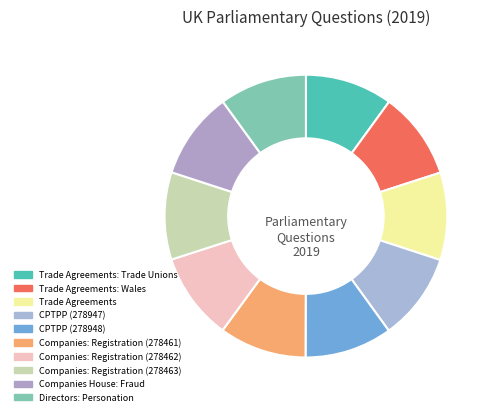

How many segments does this pie chart have?

10